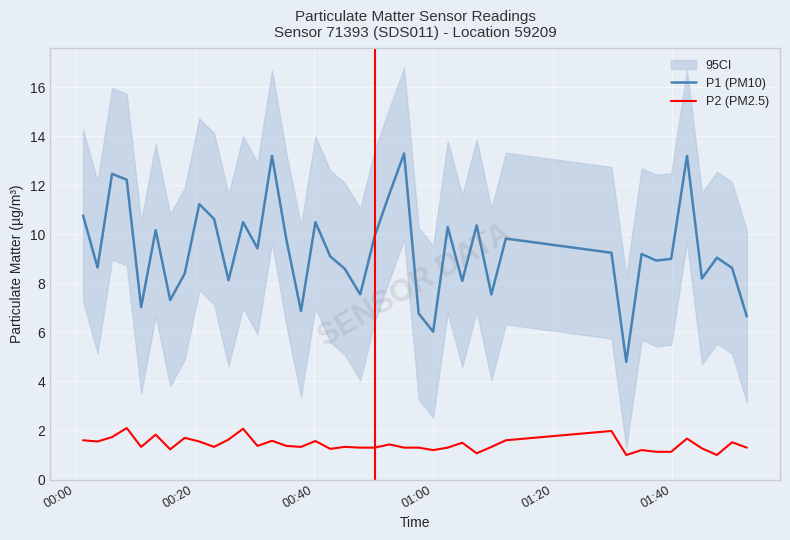

True or false: P2 (PM2.5) and P1 (PM10) intersect in this chart.

False